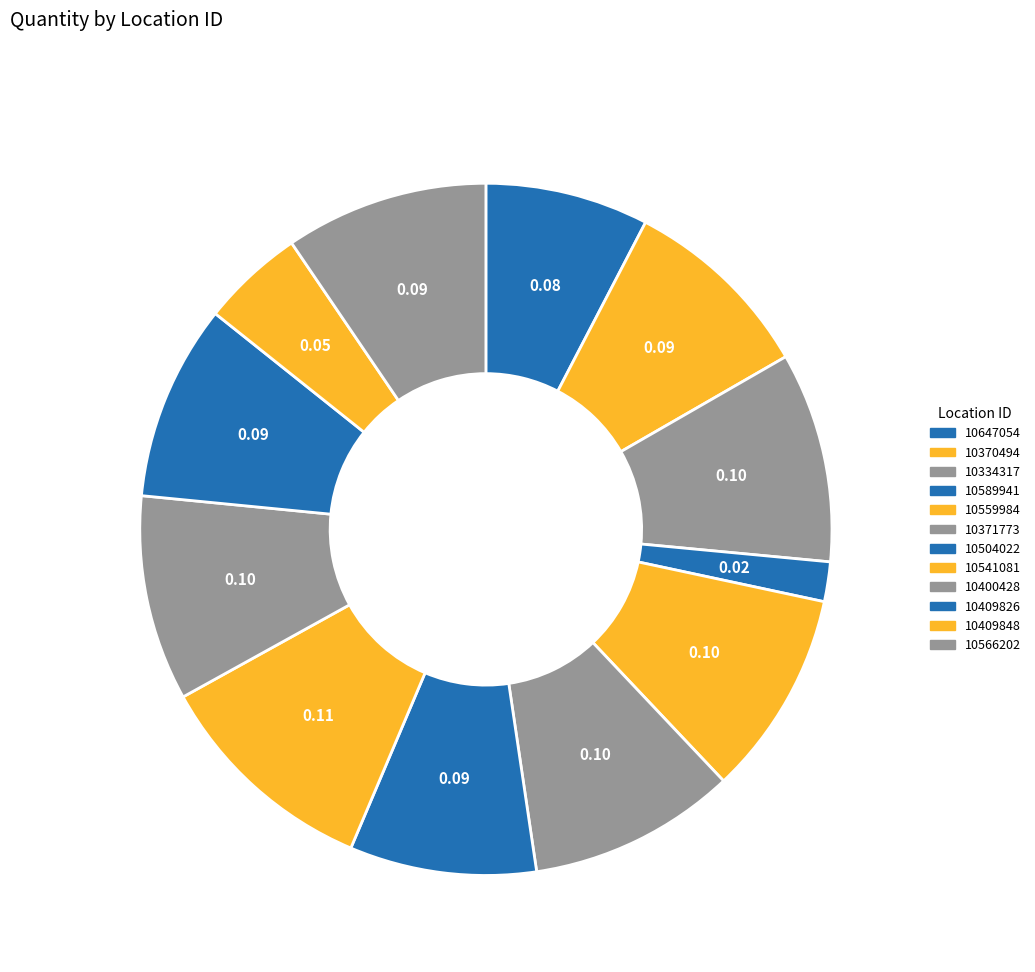

To the nearest percent, what percentage of the pie is 10647054?

8%